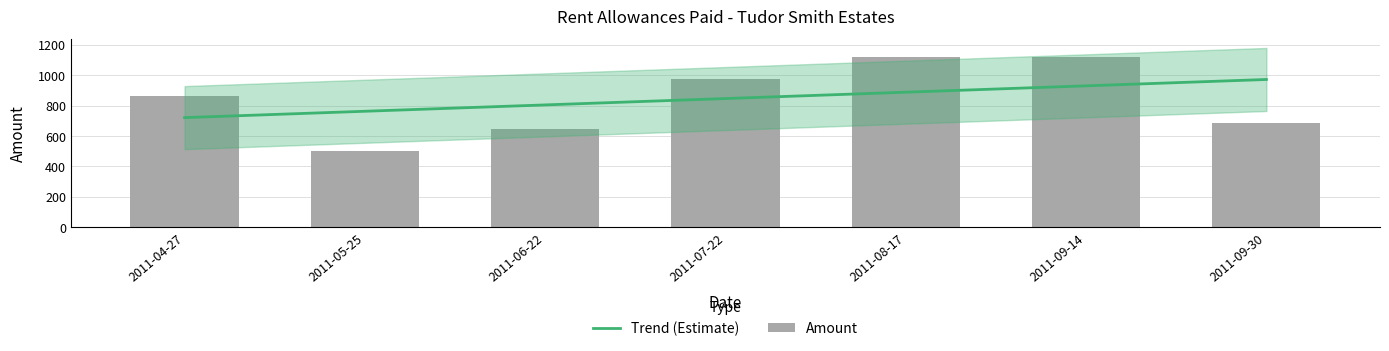

What is the ratio of the value at 2011-04-27 to the value at 2011-07-22?

0.9